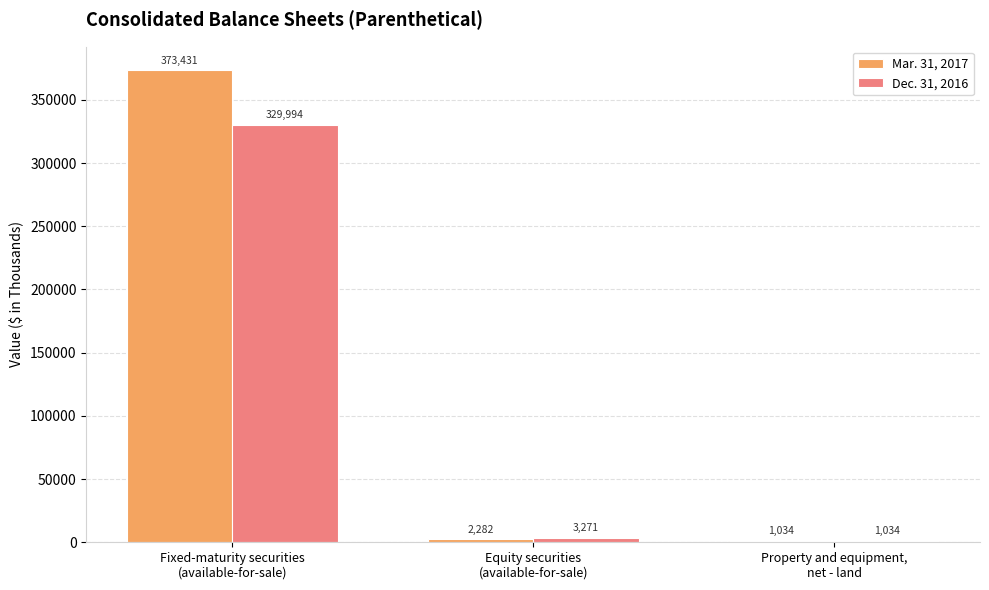

What are all the series names shown in the legend?

Mar. 31, 2017, Dec. 31, 2016